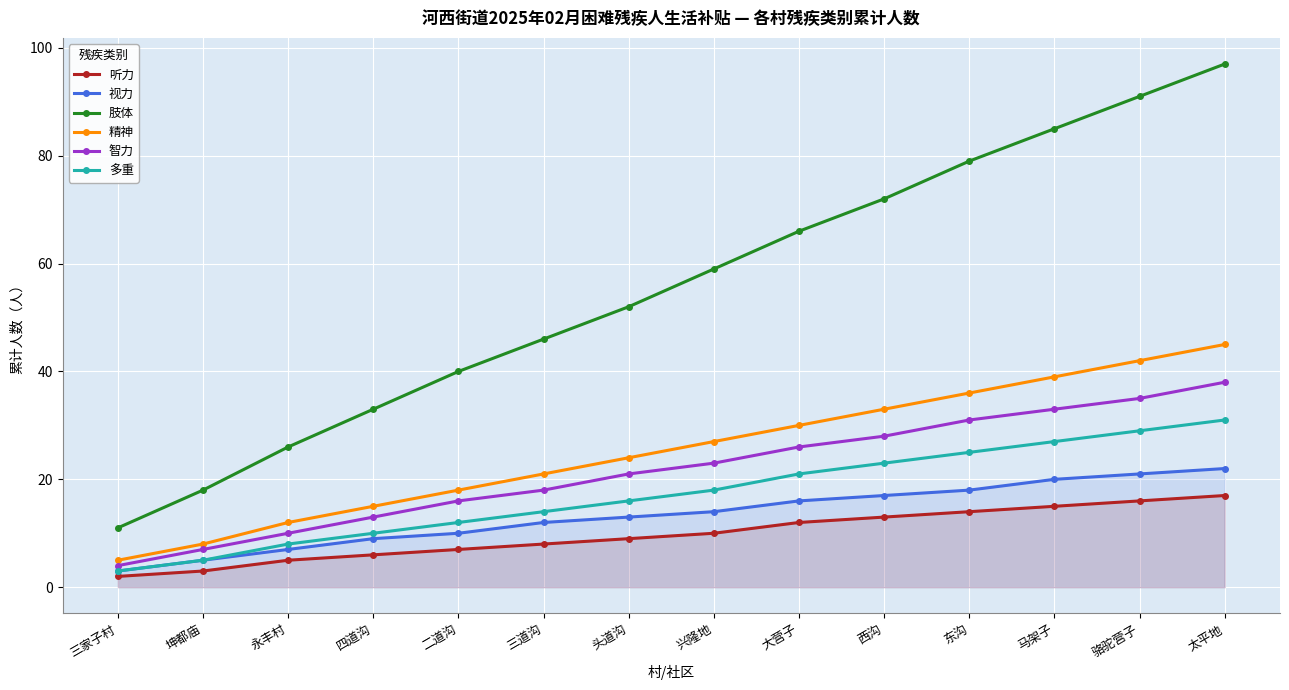

What is the sum of all 智力 values?

303